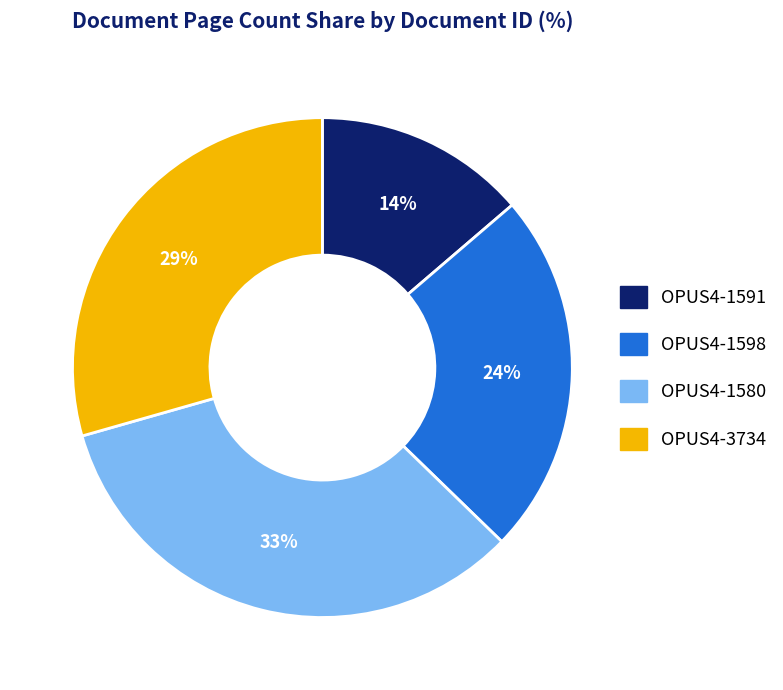

Is there any slice that represents more than half of the pie?

No